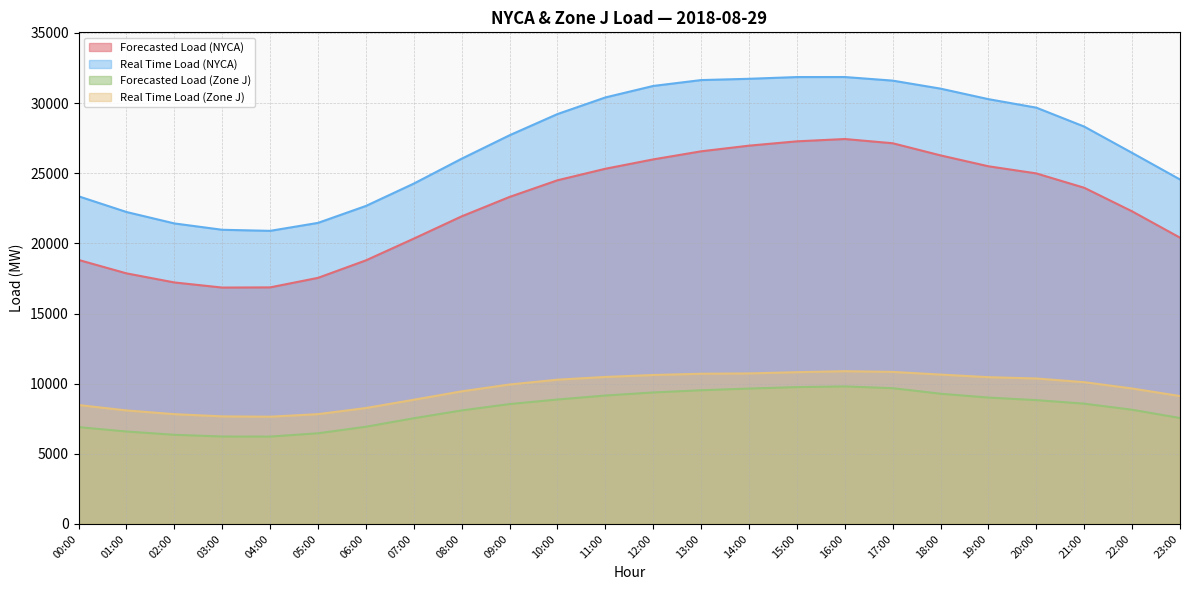

Which series has the largest total across all categories?

Real Time Load (NYCA)